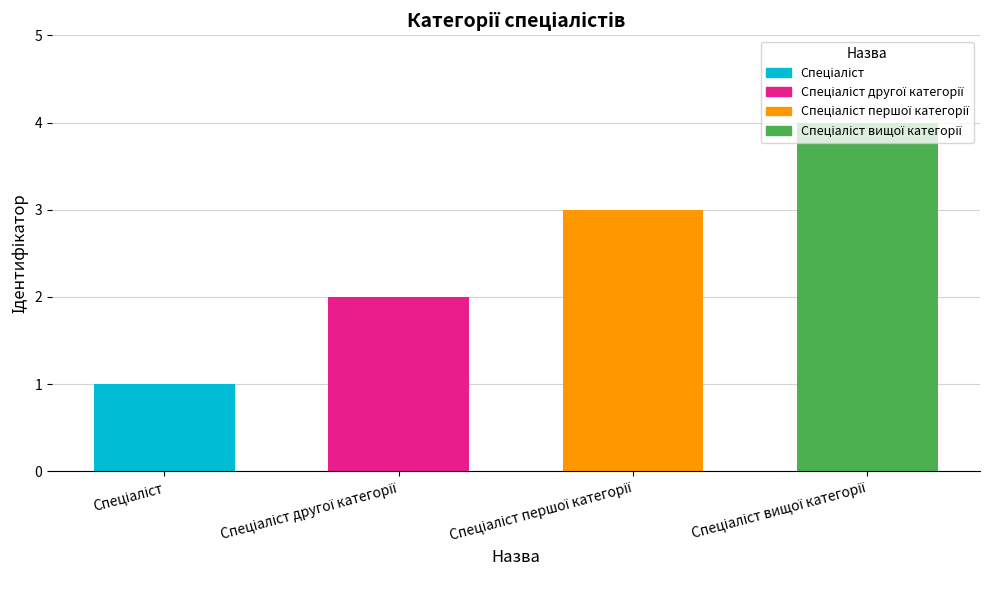

Does the chart contain stacked bars?

No